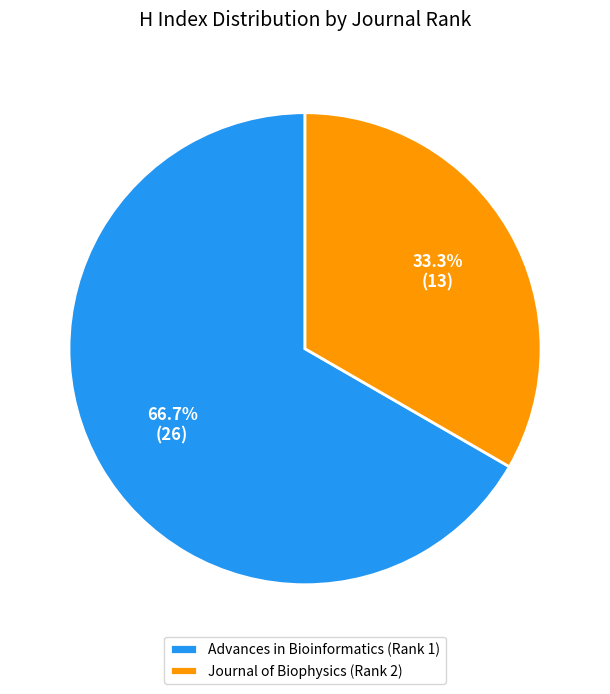

How many segments does this pie chart have?

2